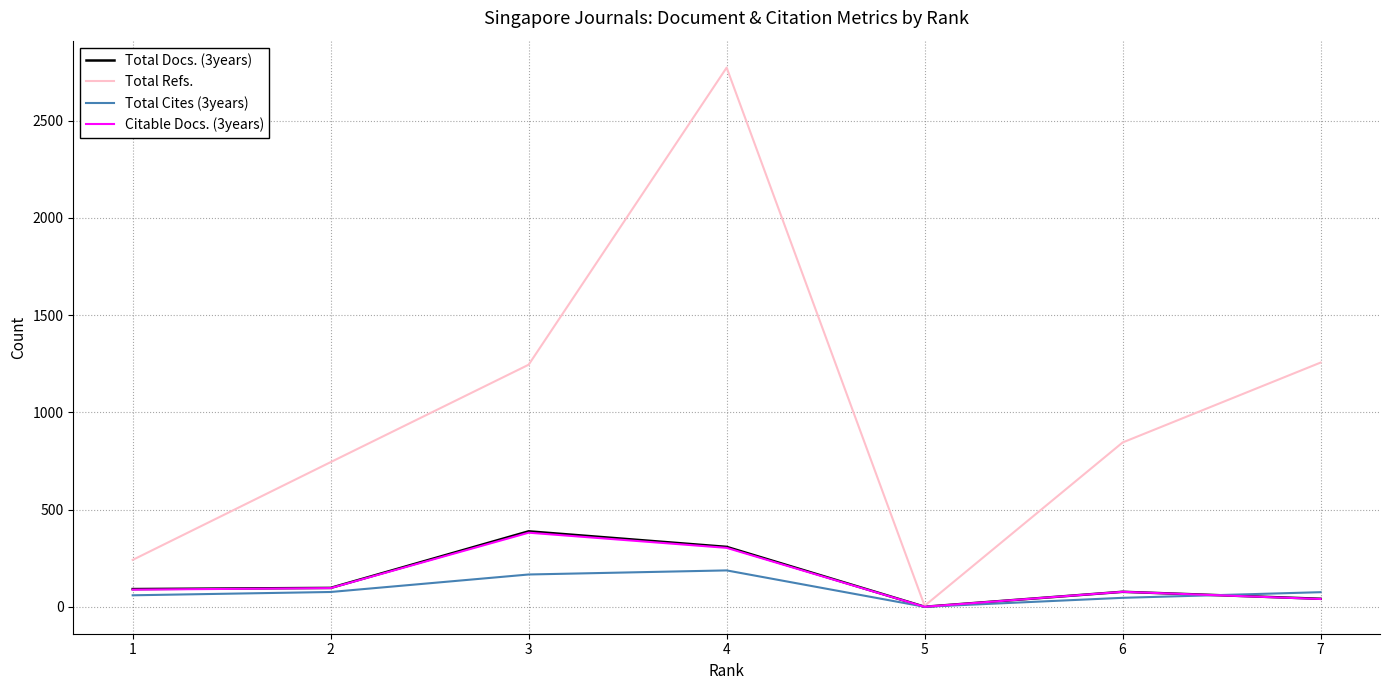

Which series has the largest total across all categories?

Total Refs.